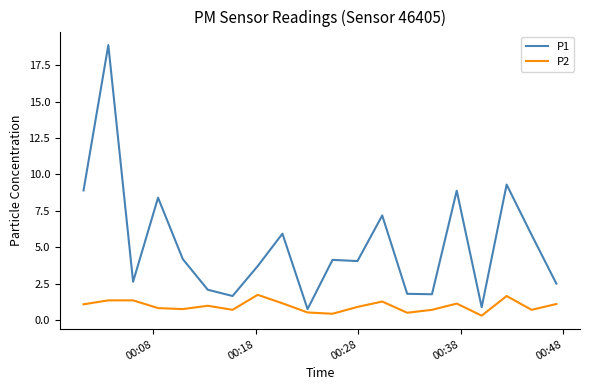

What is the lowest value of the P1 series?

0.8